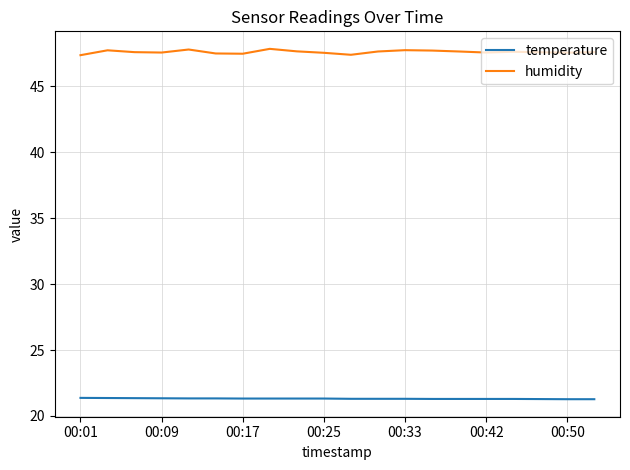

How many series are shown in this chart?

2